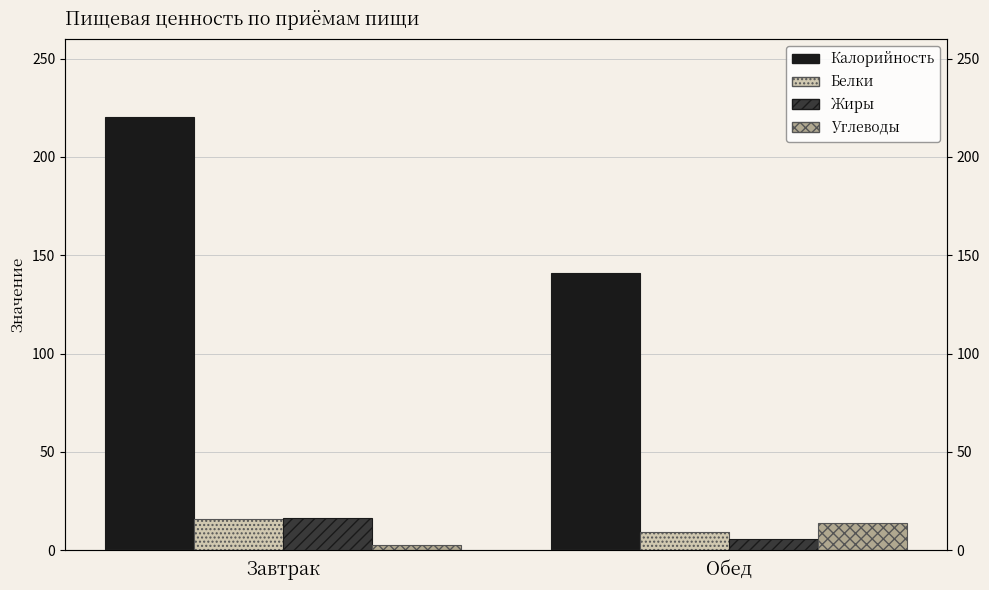

Count the number of categories in the chart.

2